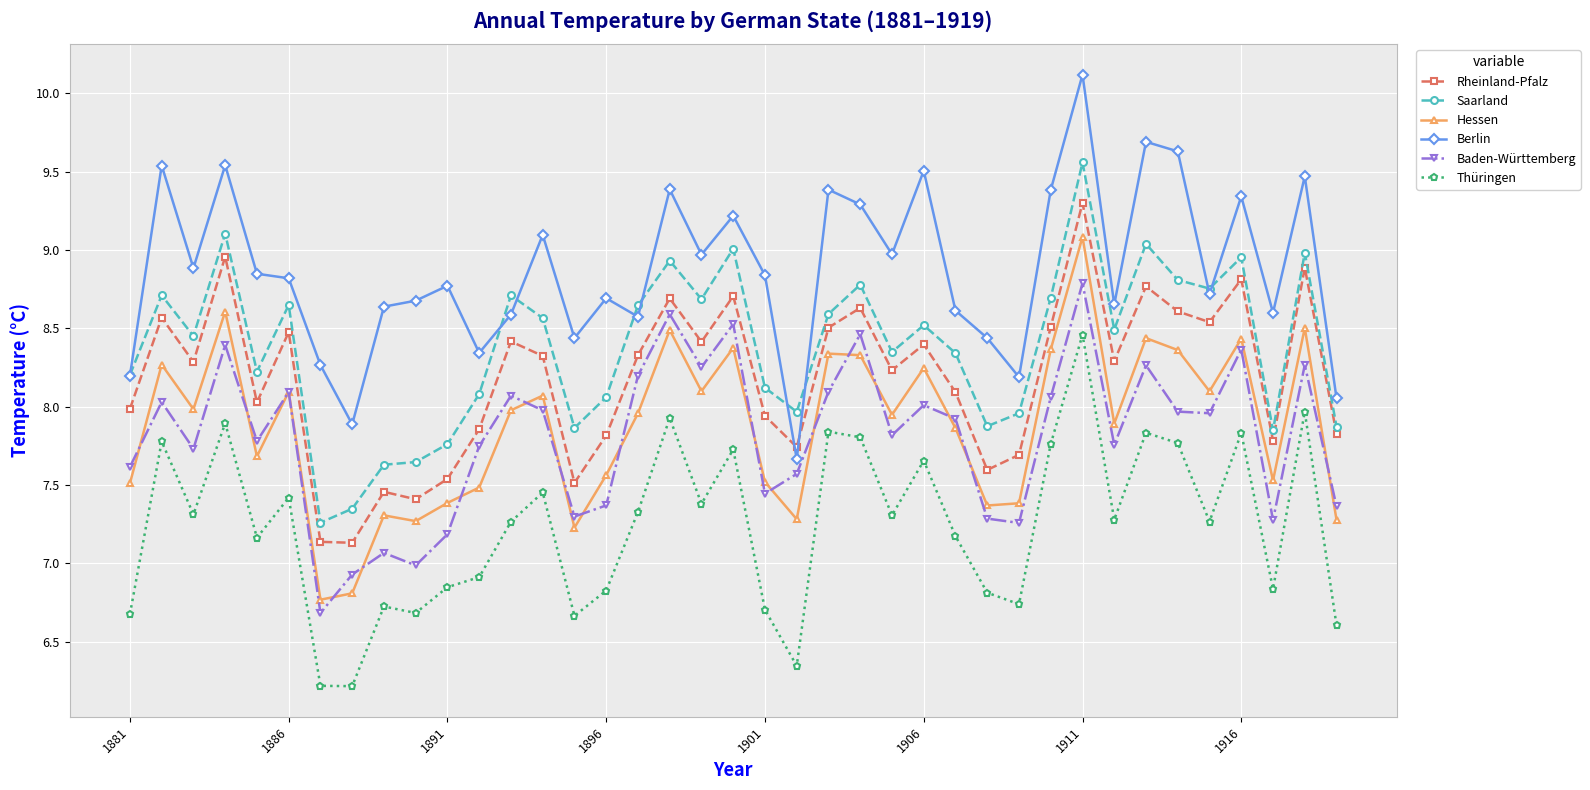

Rank the series by their maximum value, from highest to lowest.

Berlin, Saarland, Rheinland-Pfalz, Hessen, Baden-Württemberg, Thüringen